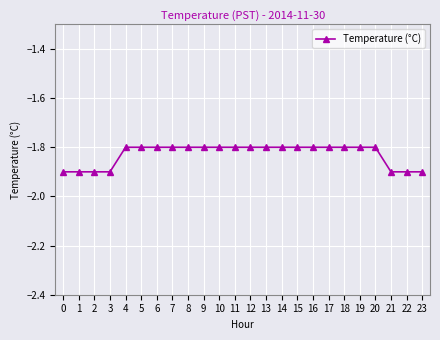

What is the value of the 24th point from the left?

-1.9